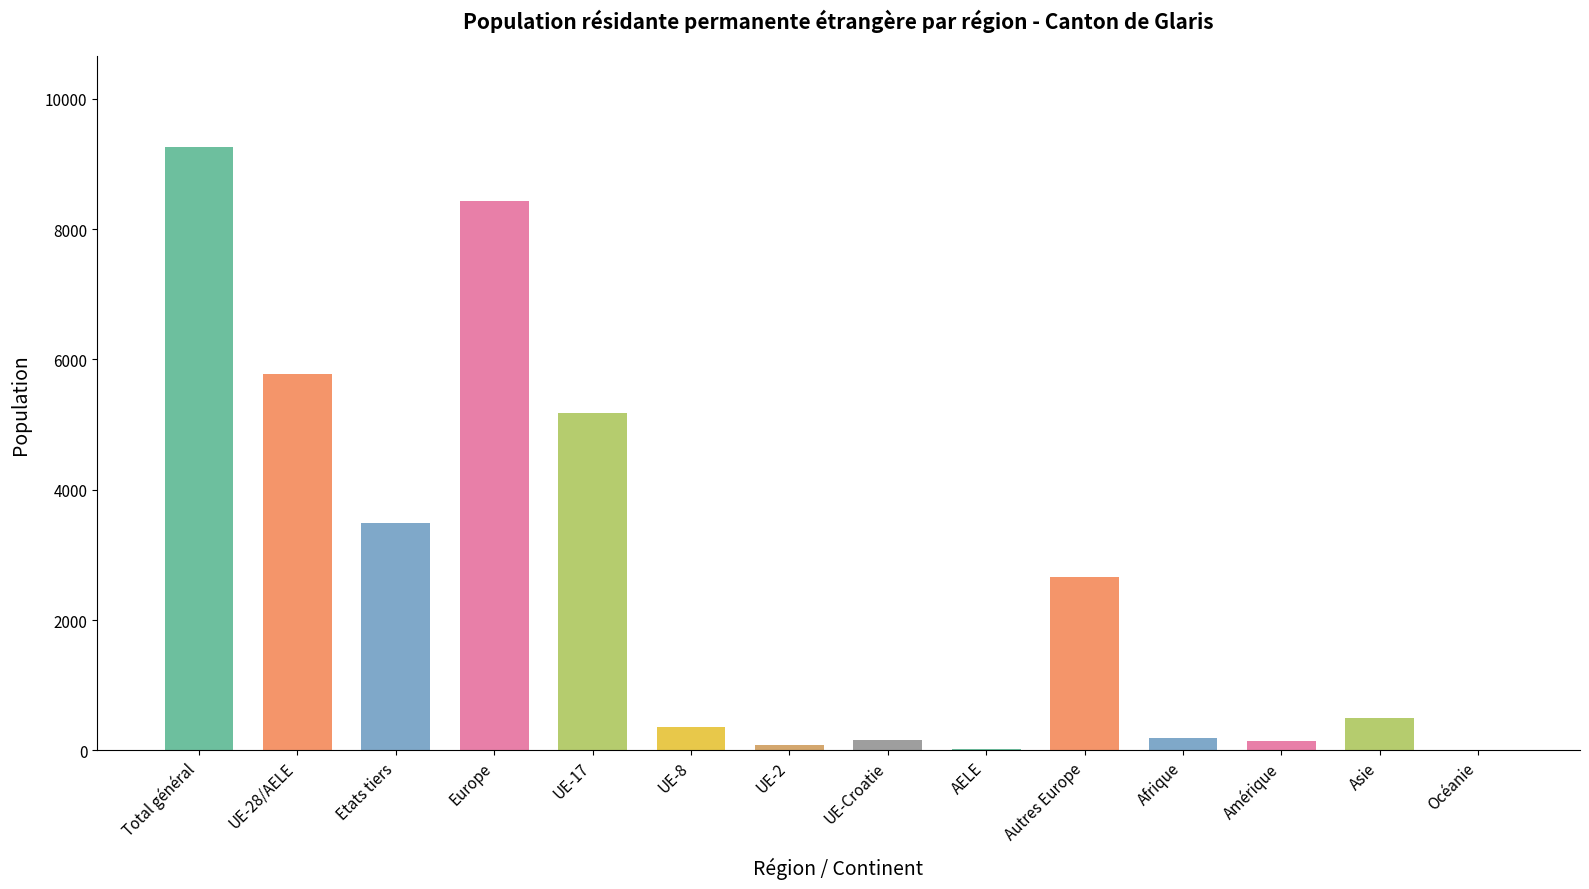

What is the sum of the values at Etats tiers and Autres Europe?

6142